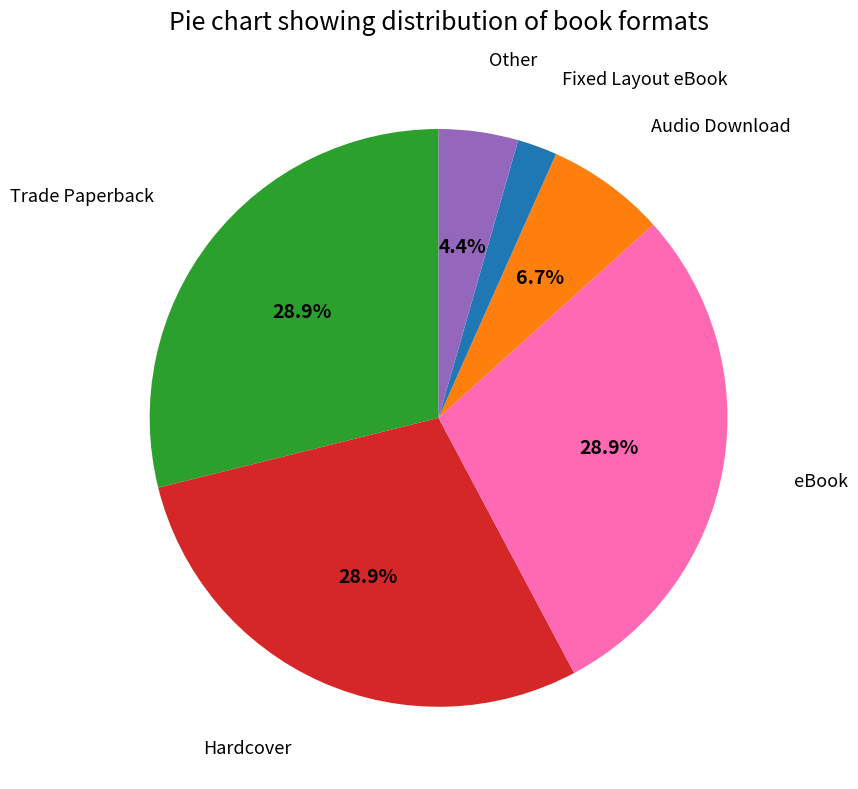

Between eBook and Audio Download, which is larger?

eBook